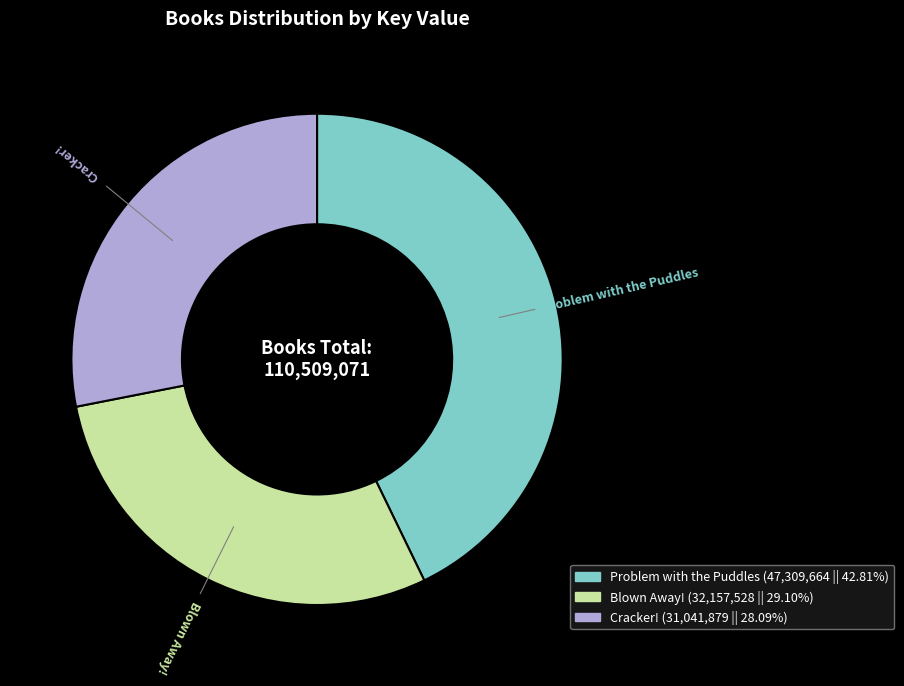

Is it true that Cracker! is 28% of the pie?

True